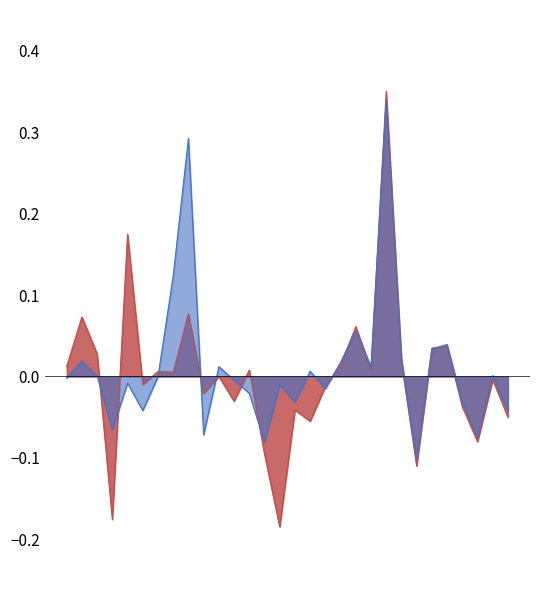

How many interior local peaks does the intensity_shift series have?

10